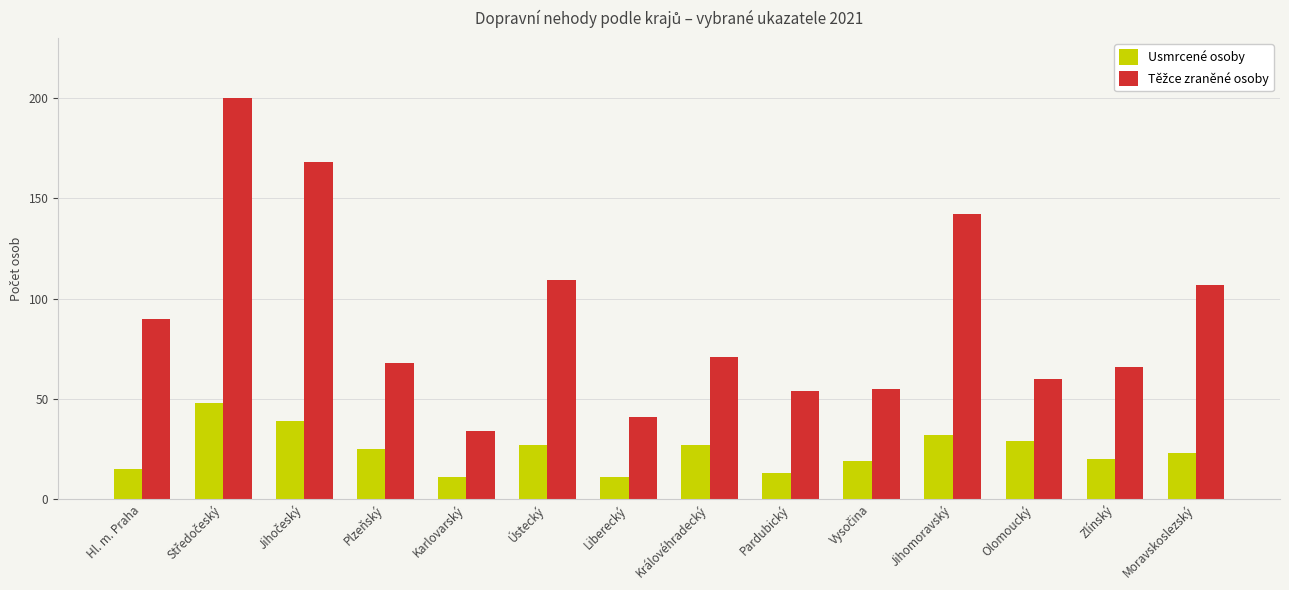

What is the difference between the highest and lowest values at Karlovarský?

23